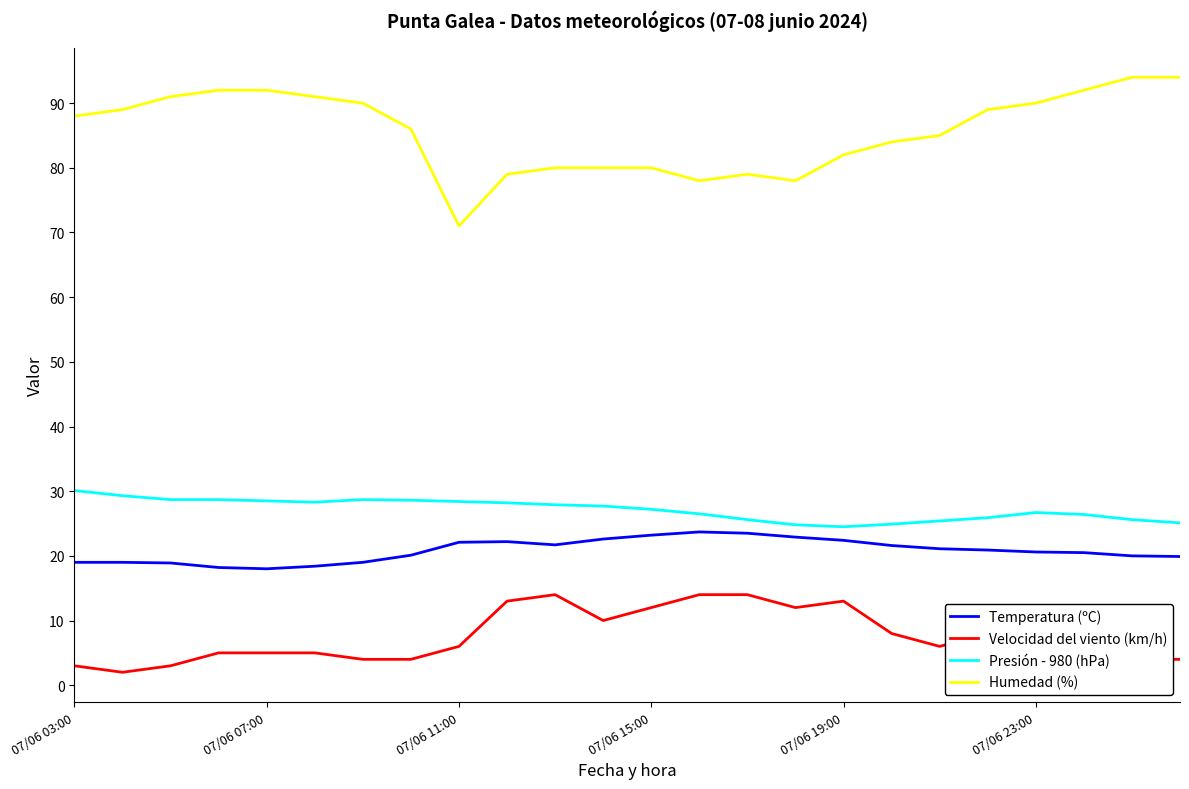

Which series has the largest range (max minus min)?

Humedad (%)